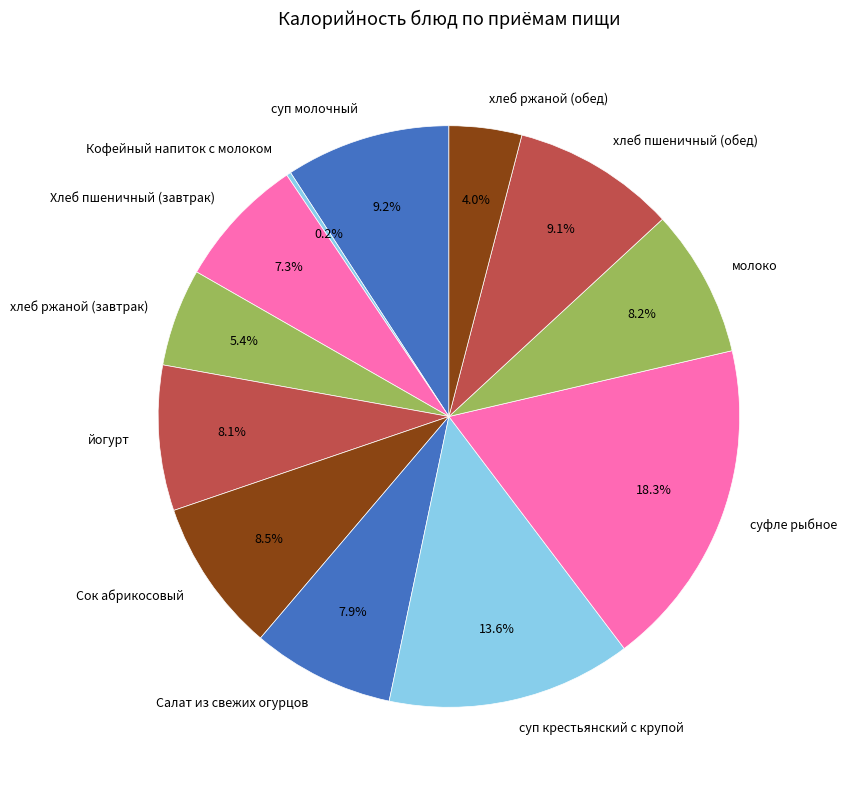

To the nearest percent, what portion does суфле рыбное represent?

18%